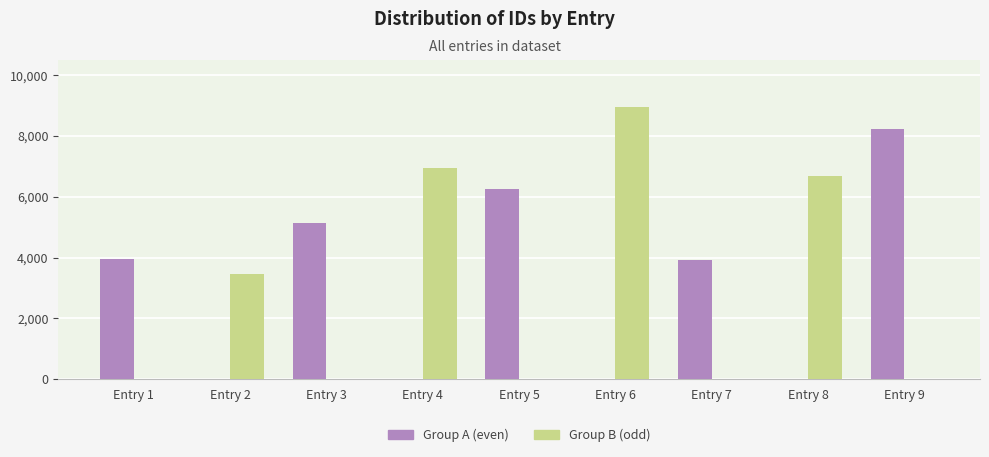

Which label corresponds to the largest value in the chart?

Entry 6